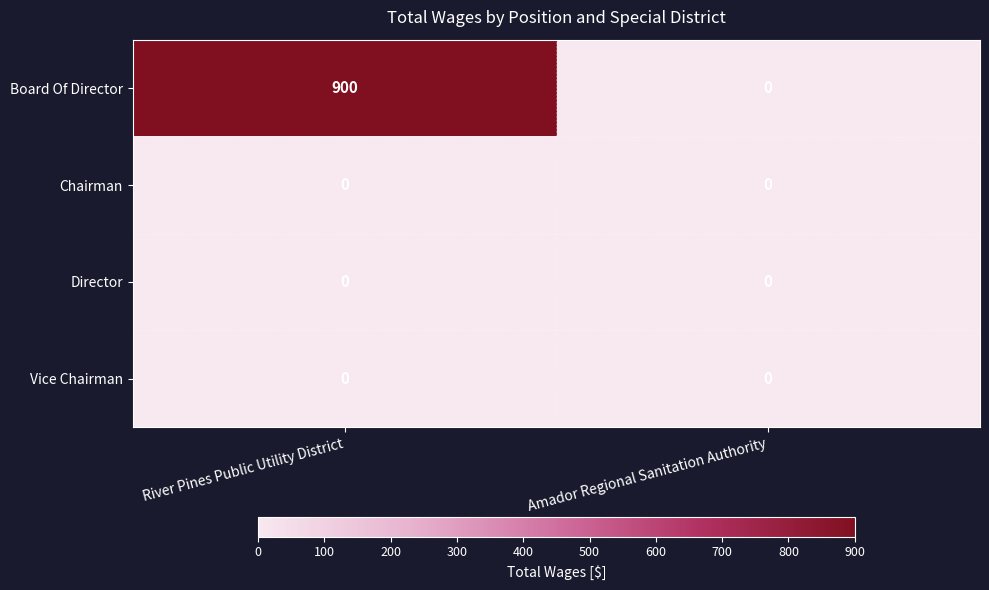

At which category does the chart reach its peak across all series?

River Pines Public Utility District